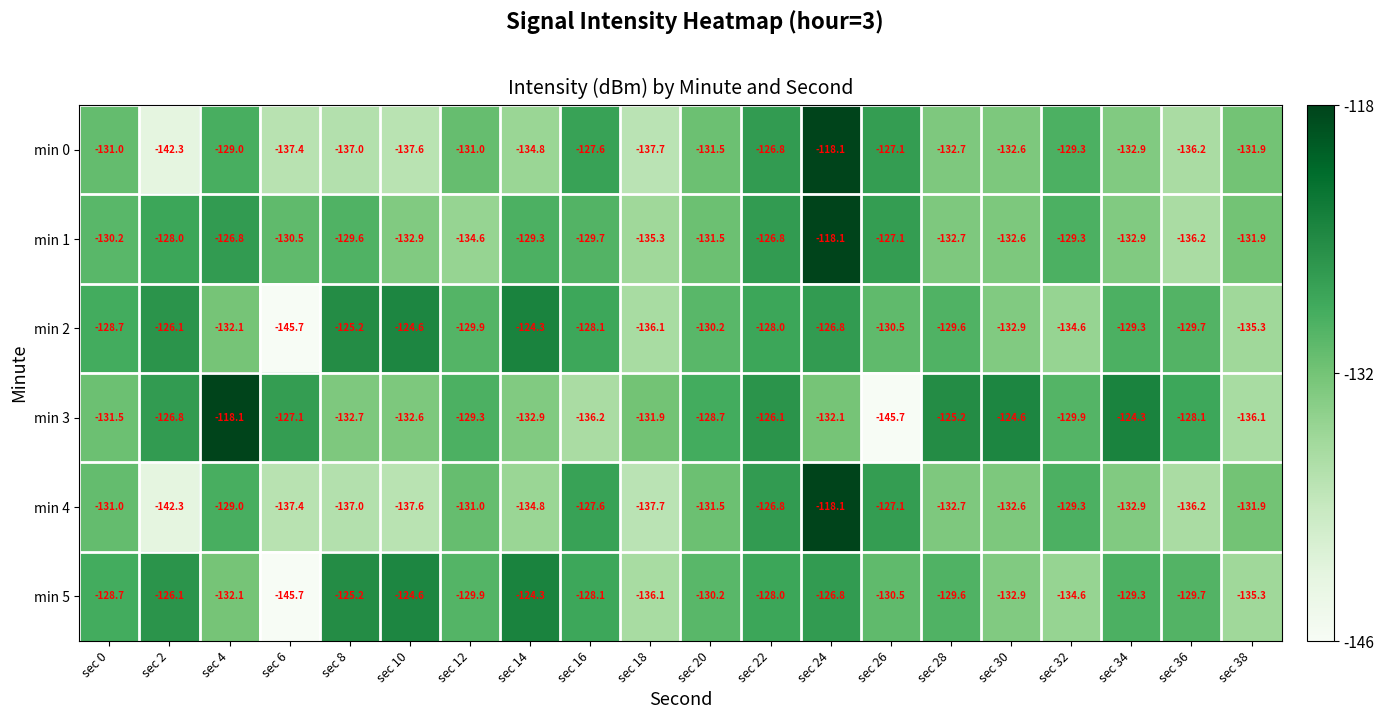

What is the spread (max minus min) of values at sec 22?

1.9